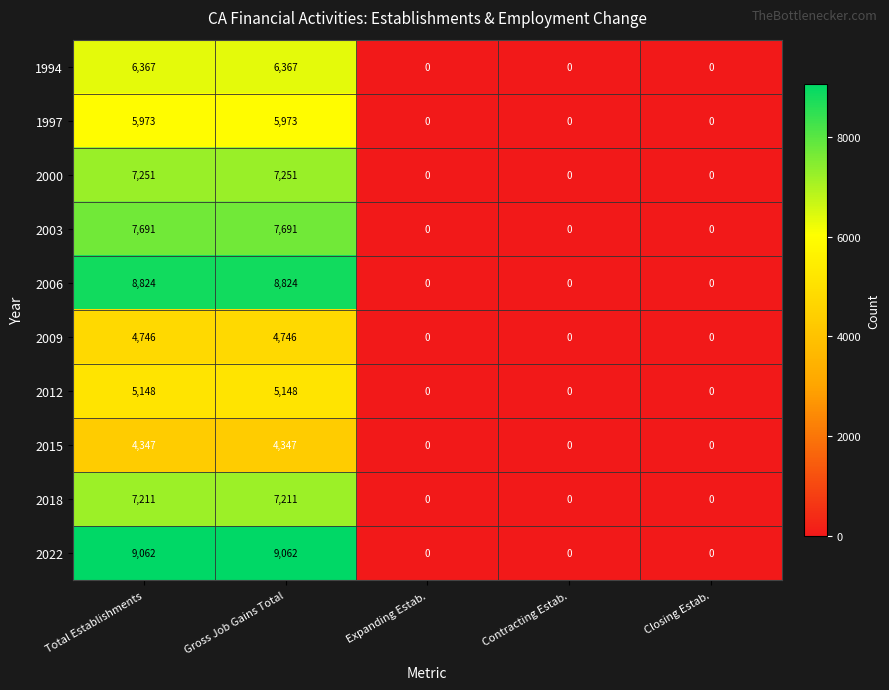

How many 2003 values are between 0 and 7691?

5